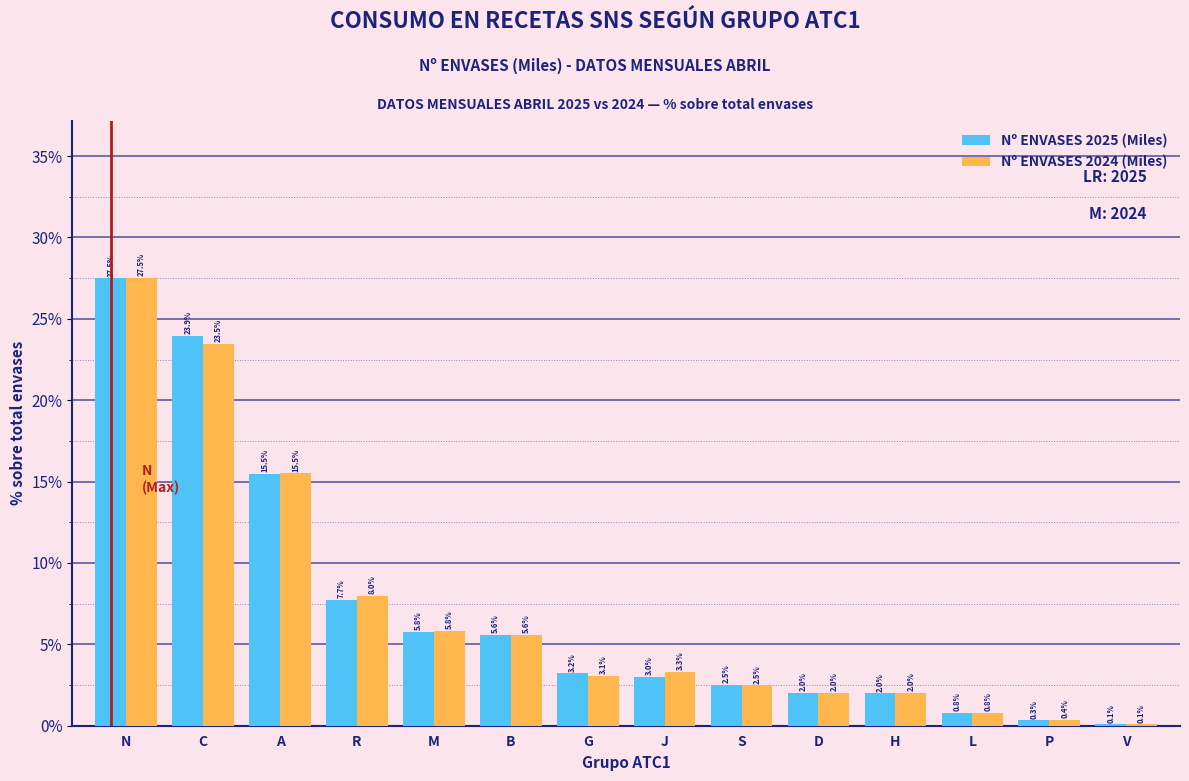

Reading left to right, extract all data points from this chart.

Nº ENVASES 2025 (Miles): N=27.5	C=23.9	A=15.5	R=7.7	M=5.8	B=5.6	G=3.2	J=3.0	S=2.5	D=2.0	H=2.0	L=0.8	P=0.3	V=0.1
Nº ENVASES 2024 (Miles): N=27.5	C=23.5	A=15.5	R=8.0	M=5.8	B=5.6	G=3.1	J=3.3	S=2.5	D=2.0	H=2.0	L=0.8	P=0.4	V=0.1